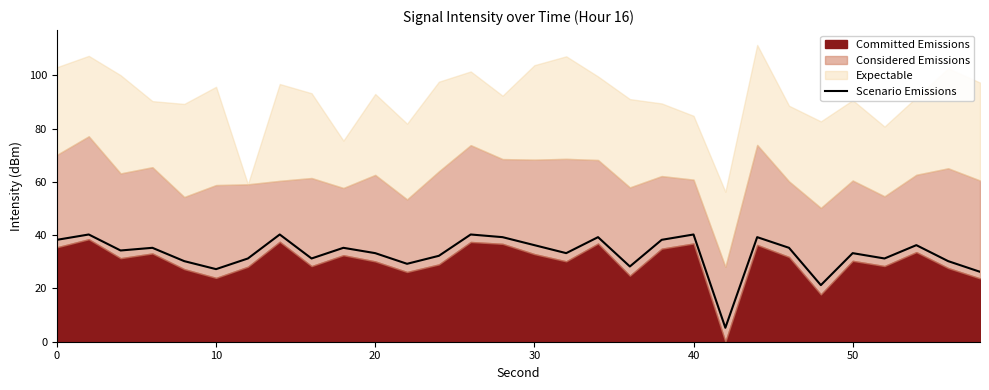

What is the difference between the maximum and second lowest values?

19.0